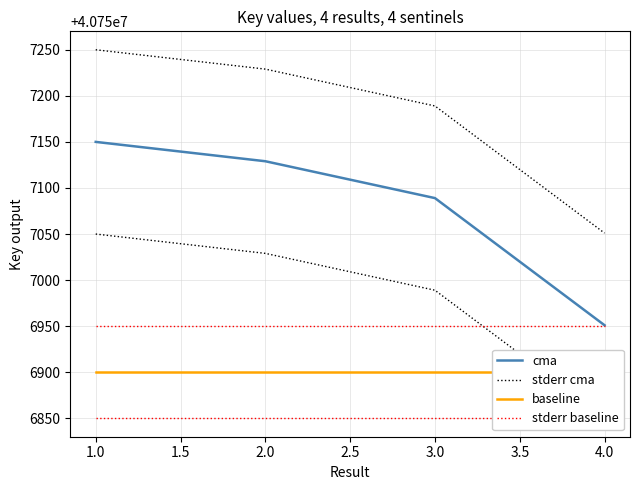

What is the spread (max minus min) of values at 1.0?

350